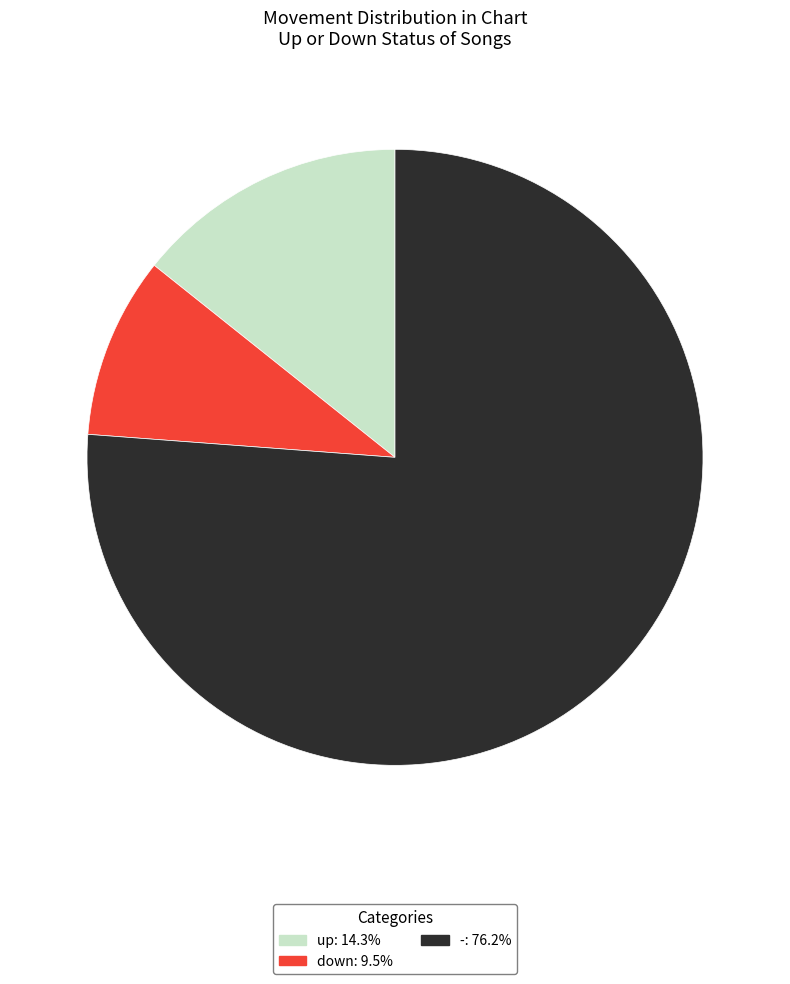

Which category has the biggest portion of the pie?

-